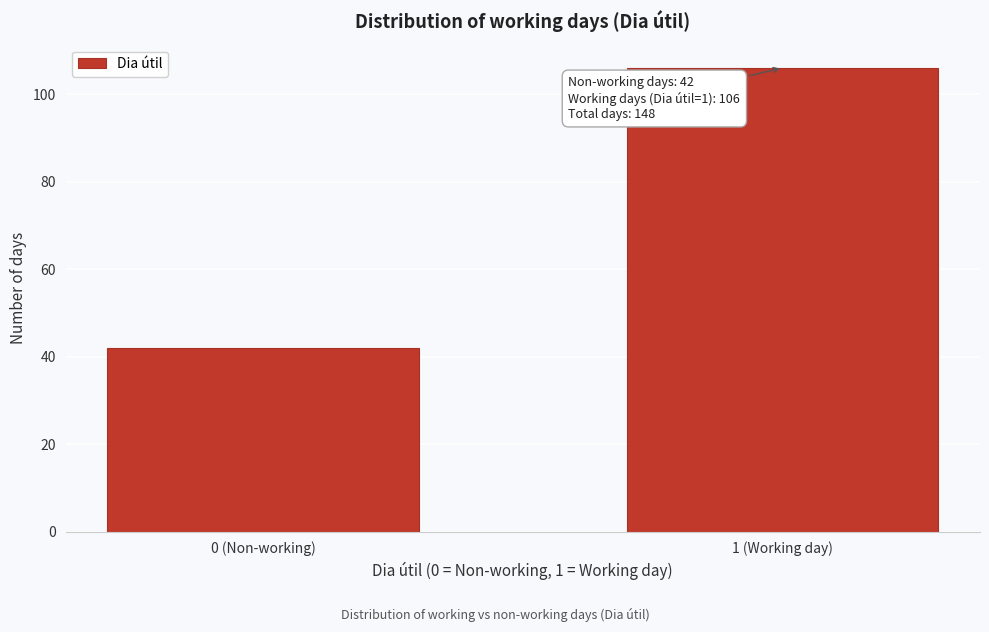

Reading left to right, extract all data points from this chart.

0 (Non-working)=42	1 (Working day)=106